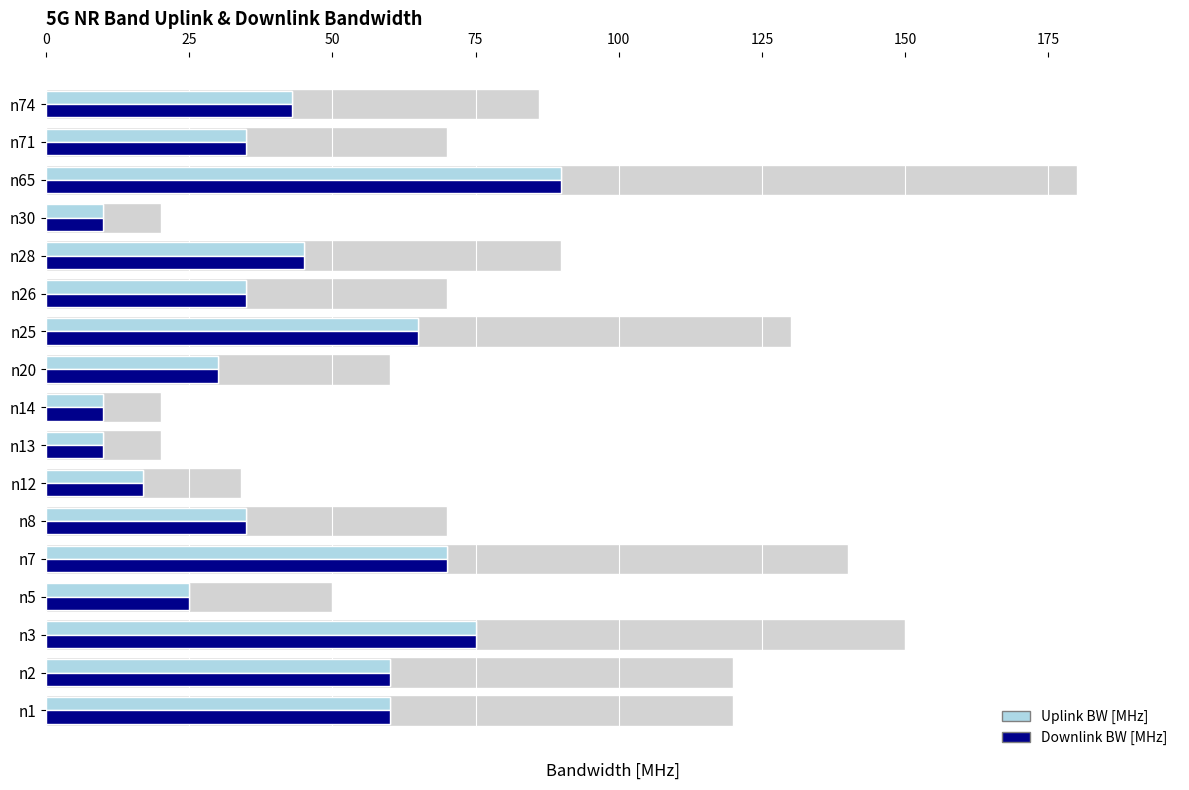

List the series in order of their peak value, highest first.

Uplink BW [MHz], Downlink BW [MHz]